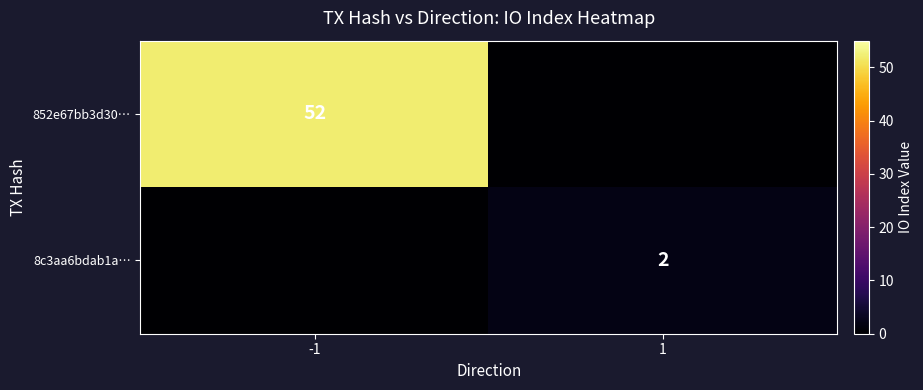

The value of 852e67bb3d30… at -1 is 52. True or false?

True